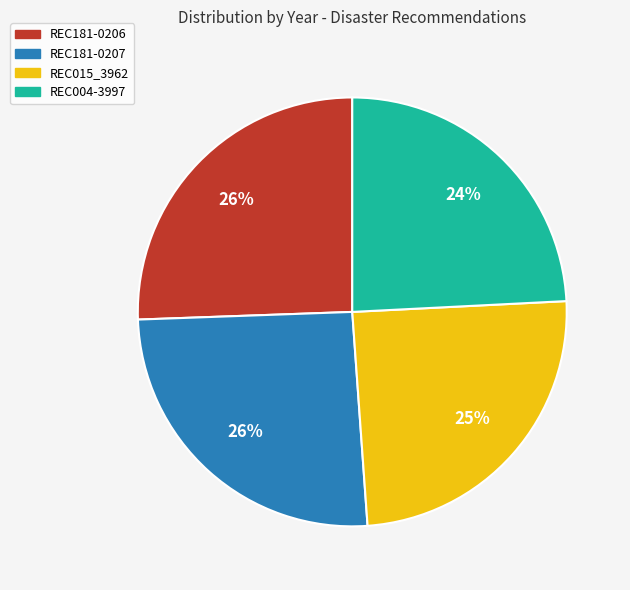

Count the number of slices in the pie.

4